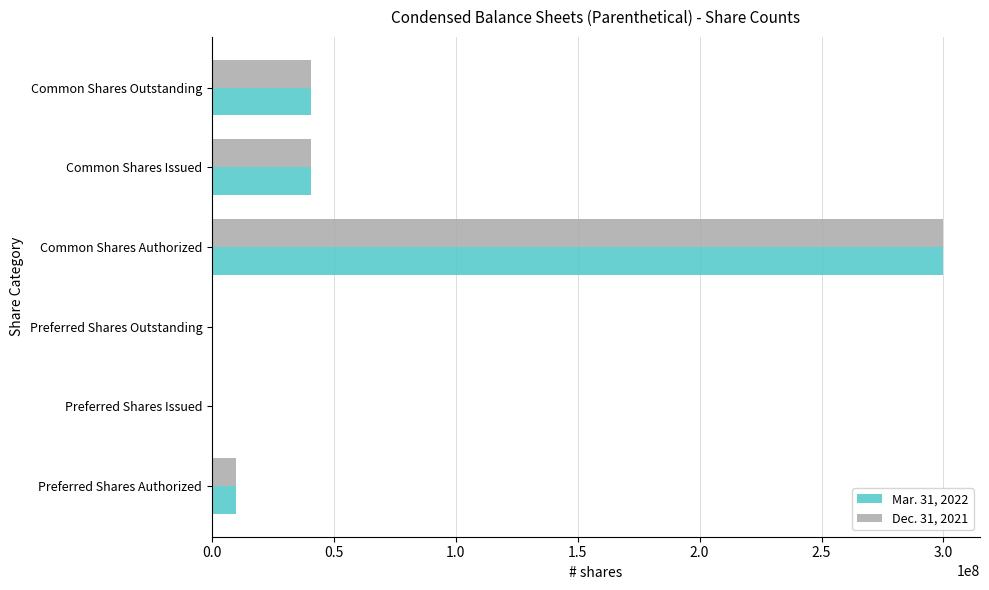

How many series are shown in this chart?

2